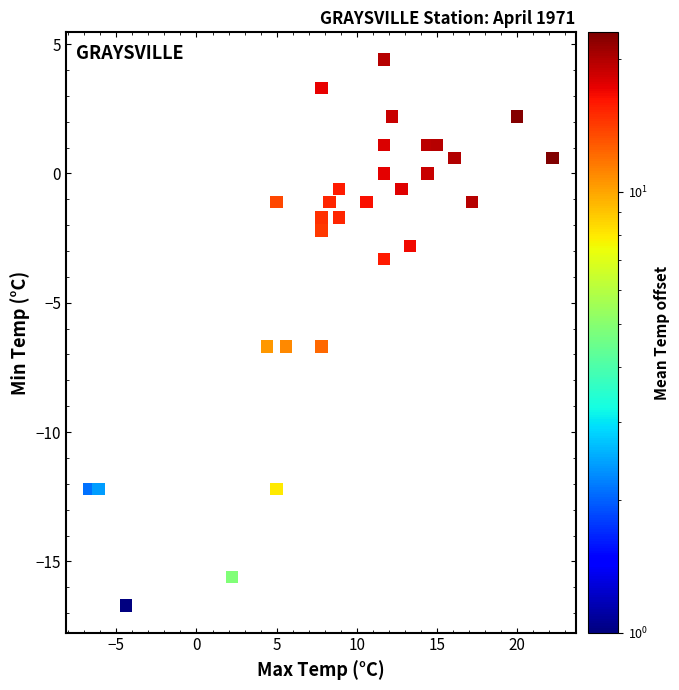

What is the range of X values (max minus min)?

28.9